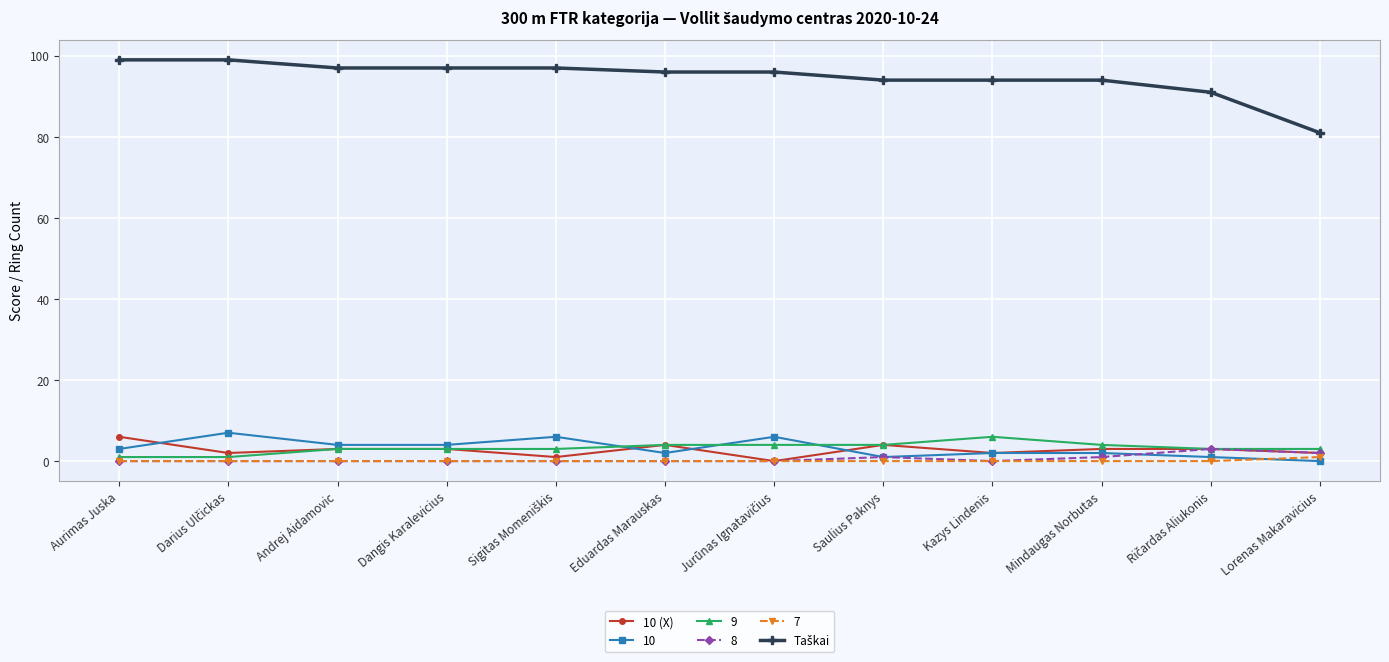

At how many categories does at least one series exceed 9?

12